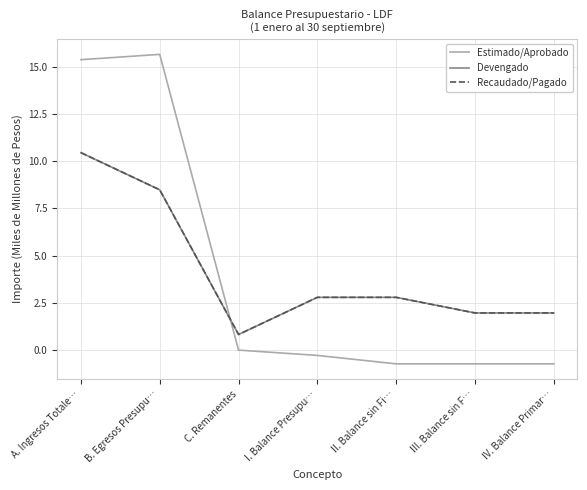

Reading left to right, extract all data points from this chart.

Estimado/Aprobado: 15.4	15.7	0.0	-0.3	-0.7	-0.7	-0.7
Devengado: 10.5	8.5	0.8	2.8	2.8	2.0	2.0
Recaudado/Pagado: 10.5	8.5	0.8	2.8	2.8	2.0	2.0